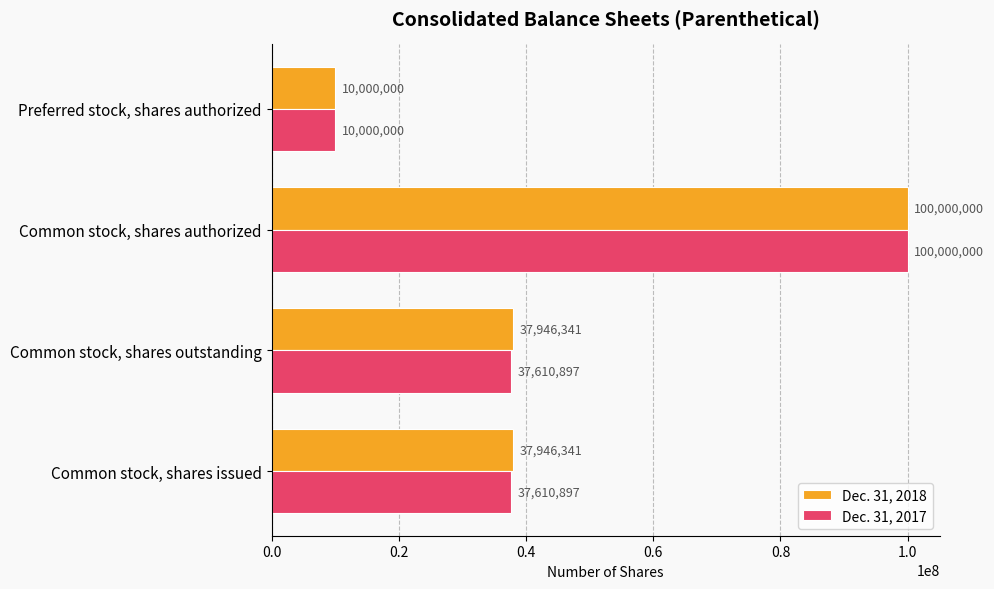

At which category is the sum across all series the highest?

Common stock, shares authorized